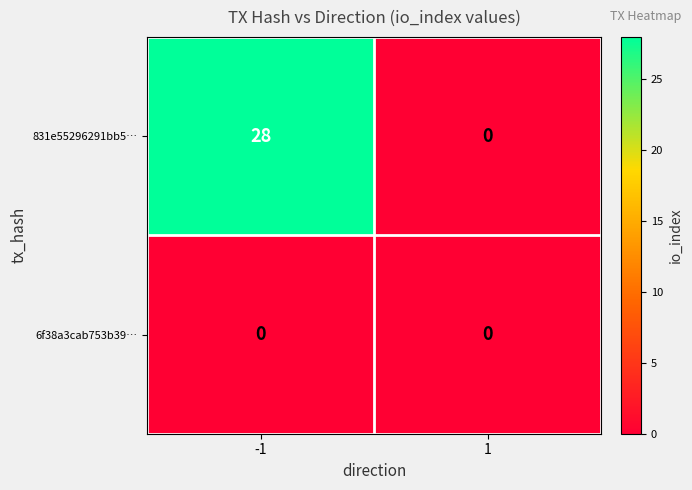

Which series has the largest range (max minus min)?

831e55296291bb5…